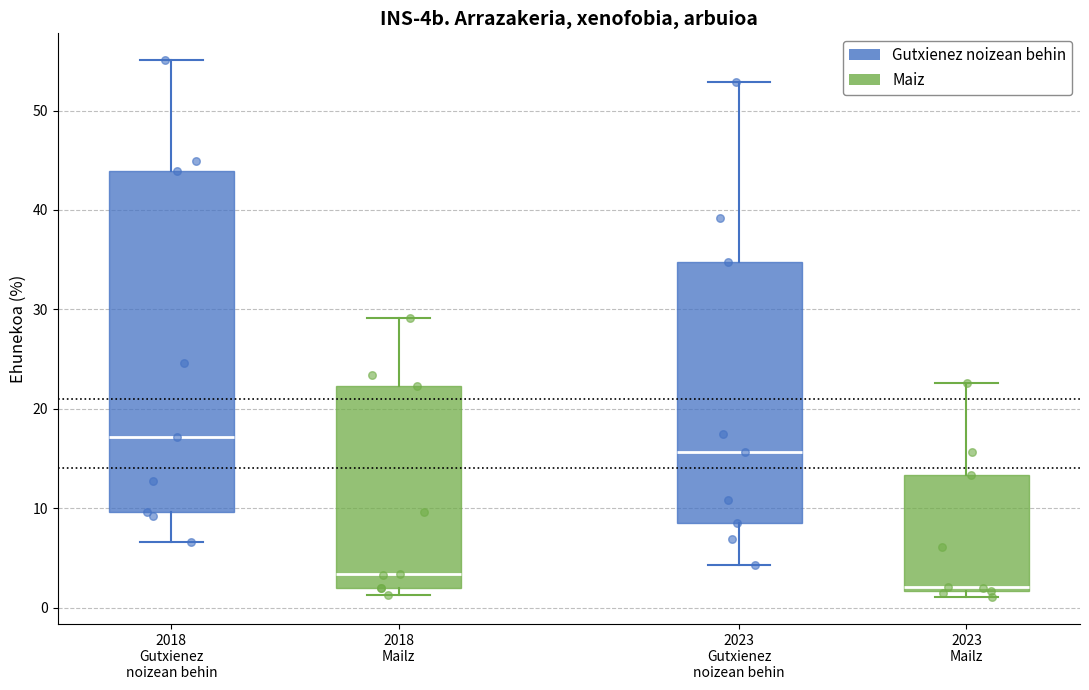

Which box has the lowest median line?

2023 Mailz